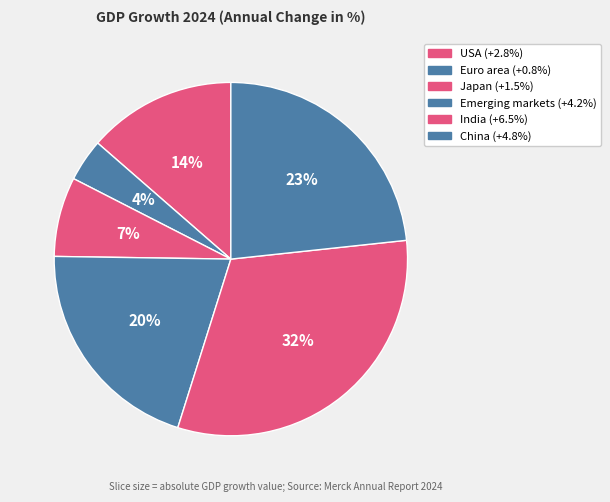

How many segments does this pie chart have?

6